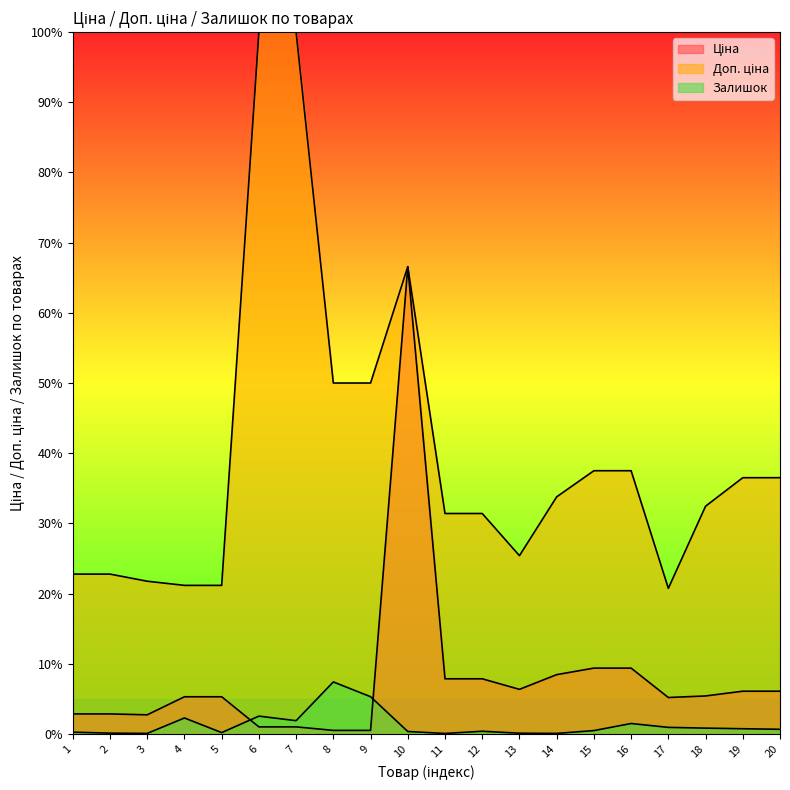

True or false: Ціна and Доп. ціна cross at least once.

False